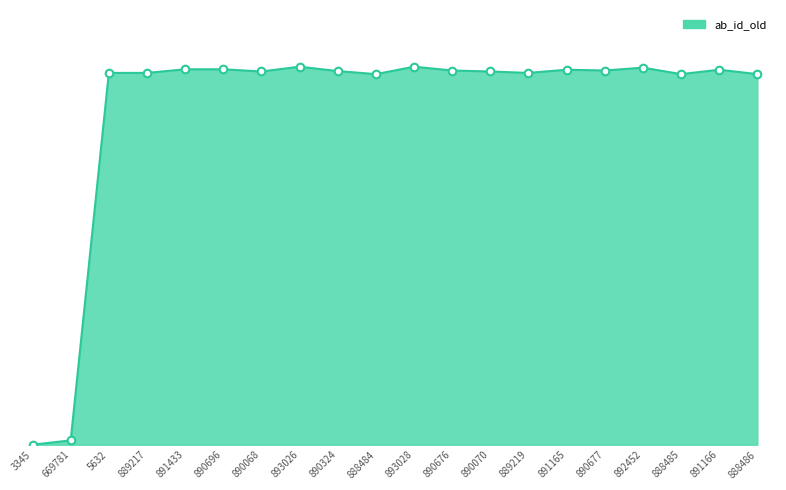

Between 891166 and 890676, which is larger?

891166